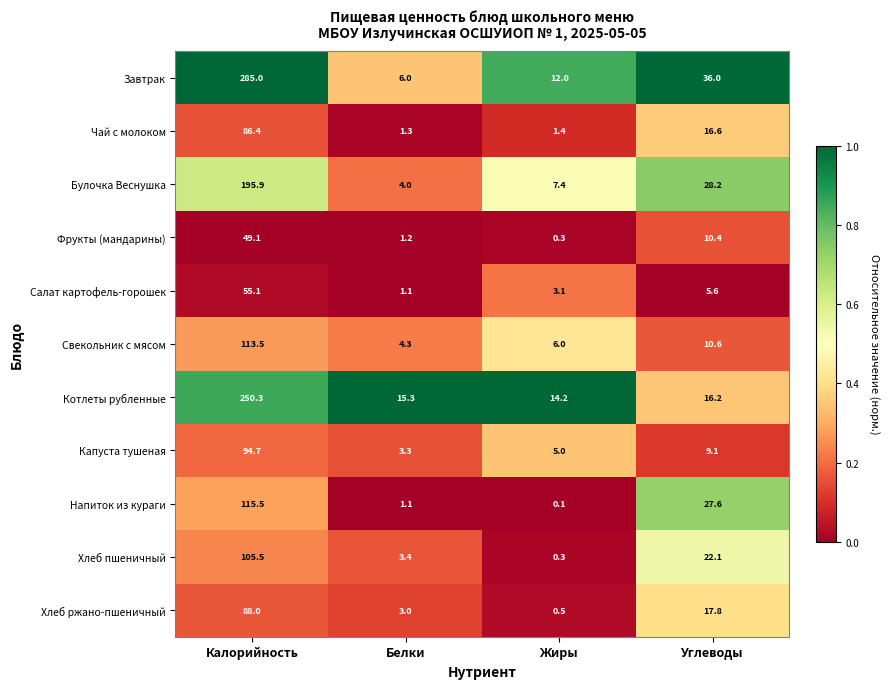

At which category is the sum across all series the highest?

Калорийность